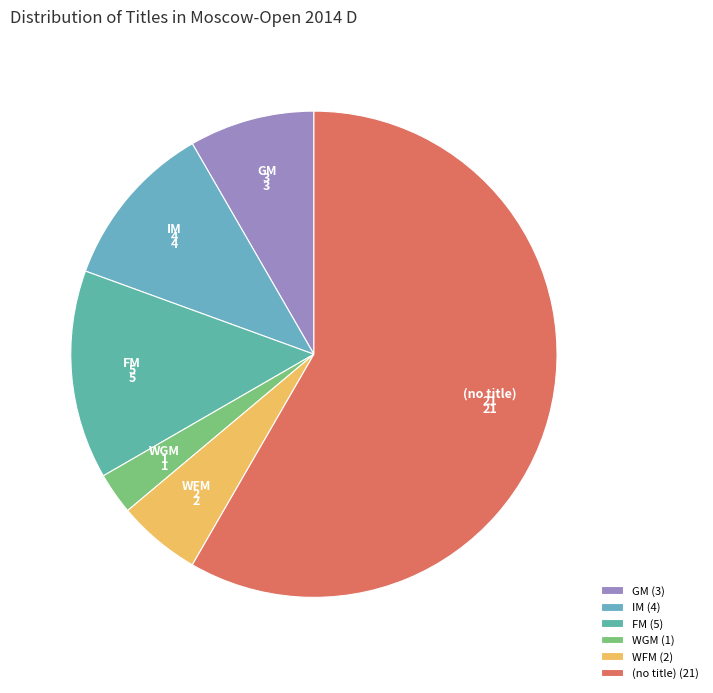

The GM slice represents 1% of the pie. True or false?

False